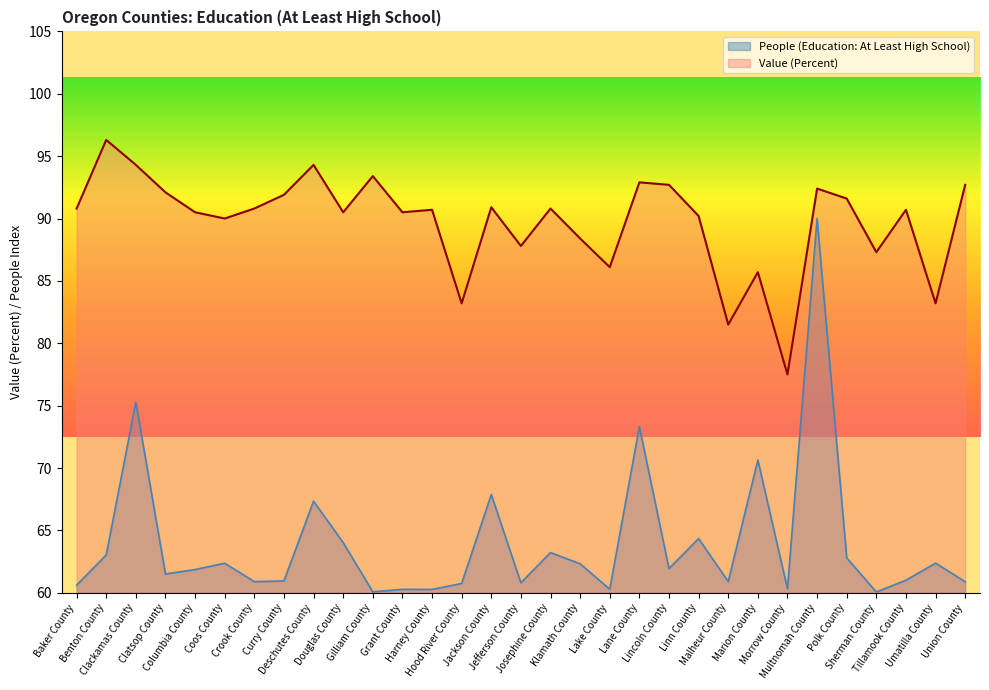

What position from the right is Jackson County?

17